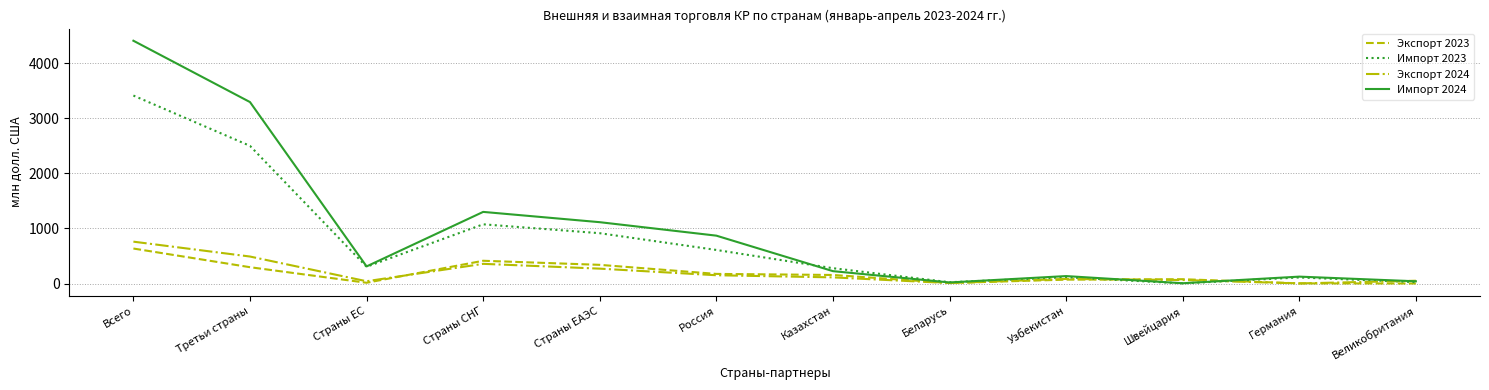

What is the sum of all Экспорт 2023 values?

2189.5